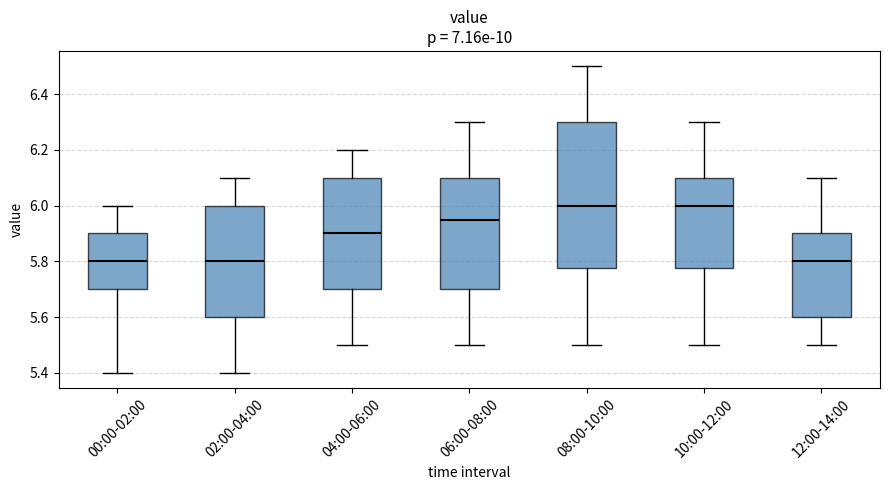

Reading left to right, read every box against the y-axis: the position of its median line, the range the box covers, and the ends of its whiskers. The values are not printed on the chart, so give them approximately, as read against the axis.

00:00-02:00: median 5.80, box 5.70 to 5.90, whiskers 5.40 to 6.00
02:00-04:00: median 5.80, box 5.60 to 6.00, whiskers 5.40 to 6.10
04:00-06:00: median 5.90, box 5.70 to 6.10, whiskers 5.50 to 6.20
06:00-08:00: median 5.96, box 5.70 to 6.10, whiskers 5.50 to 6.30
08:00-10:00: median 6.00, box 5.78 to 6.30, whiskers 5.50 to 6.50
10:00-12:00: median 6.00, box 5.78 to 6.10, whiskers 5.50 to 6.30
12:00-14:00: median 5.80, box 5.60 to 5.90, whiskers 5.50 to 6.10